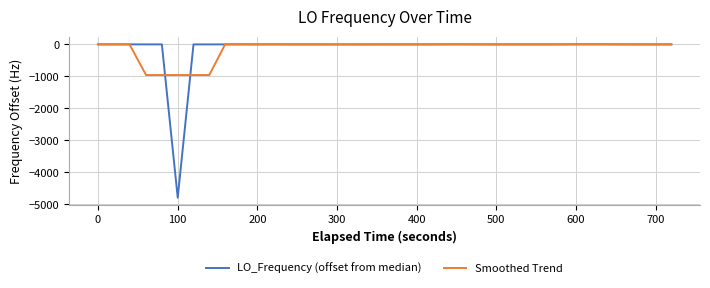

What is the minimum value for Smoothed Trend?

-957.2